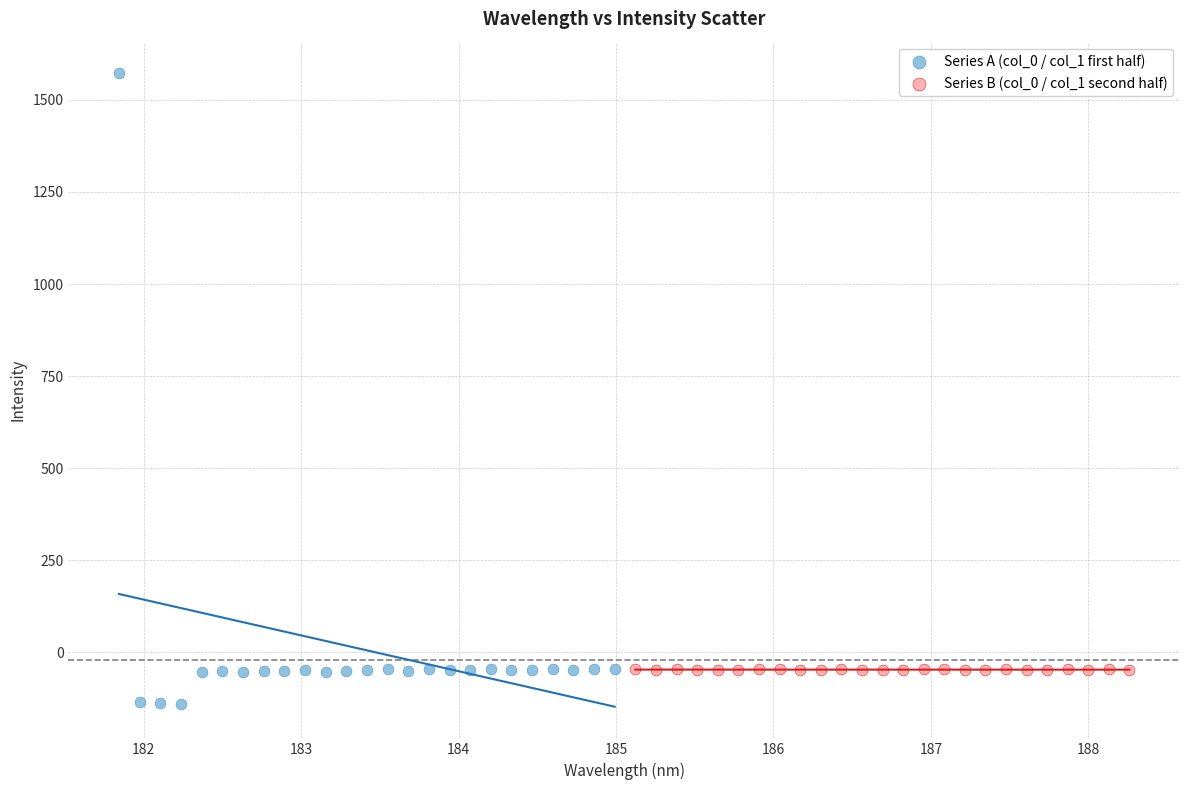

Which series reaches the minimum Y coordinate?

Series A (col_0 / col_1 first half)